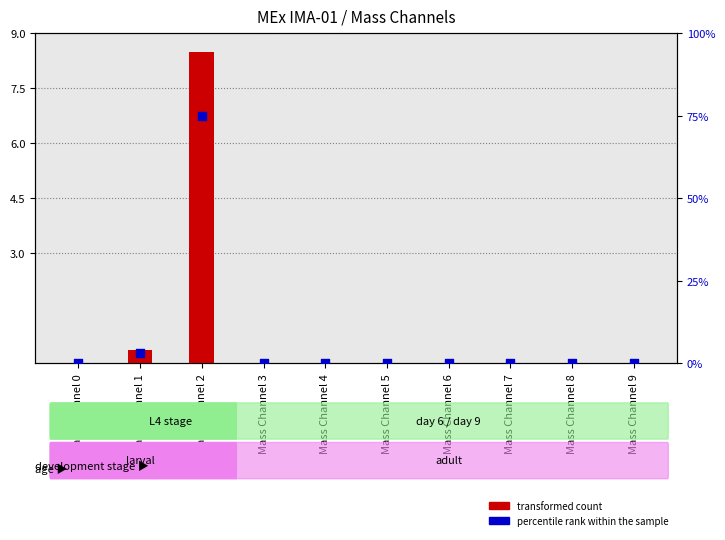

At how many categories does at least one series exceed 72?

1